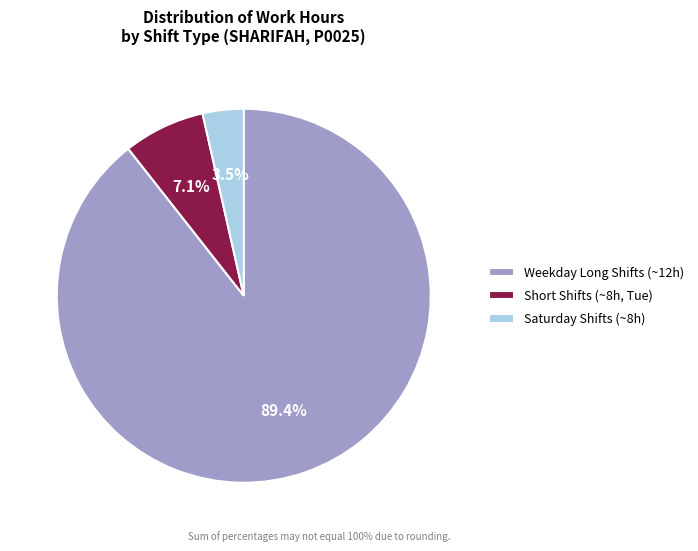

Which has a higher value, Short Shifts (~8h, Tue) or Saturday Shifts (~8h)?

Short Shifts (~8h, Tue)